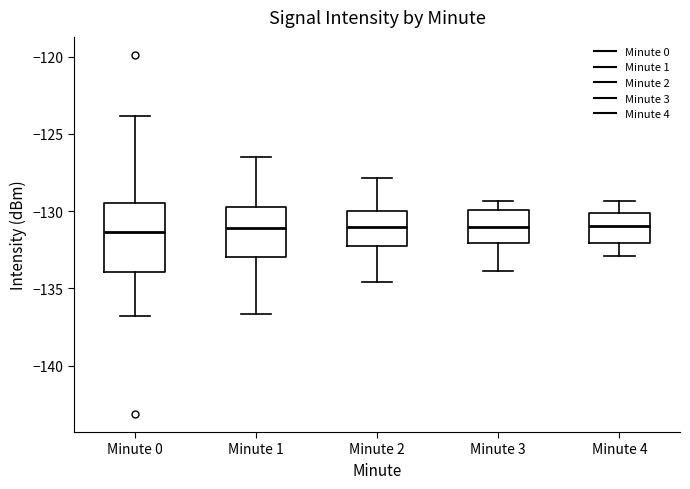

Reading left to right, read every box against the y-axis: the position of its median line, the range the box covers, and the ends of its whiskers. The values are not printed on the chart, so give them approximately, as read against the axis.

Minute 0: median -131.5, box -134.0 to -129.5, whiskers -137.0 to -124.0
Minute 1: median -131.0, box -133.0 to -129.5, whiskers -136.5 to -126.5
Minute 2: median -131.0, box -132.5 to -130.0, whiskers -134.5 to -128.0
Minute 3: median -131.0, box -132.0 to -130.0, whiskers -134.0 to -129.5
Minute 4: median -131.0, box -132.0 to -130.0, whiskers -133.0 to -129.5